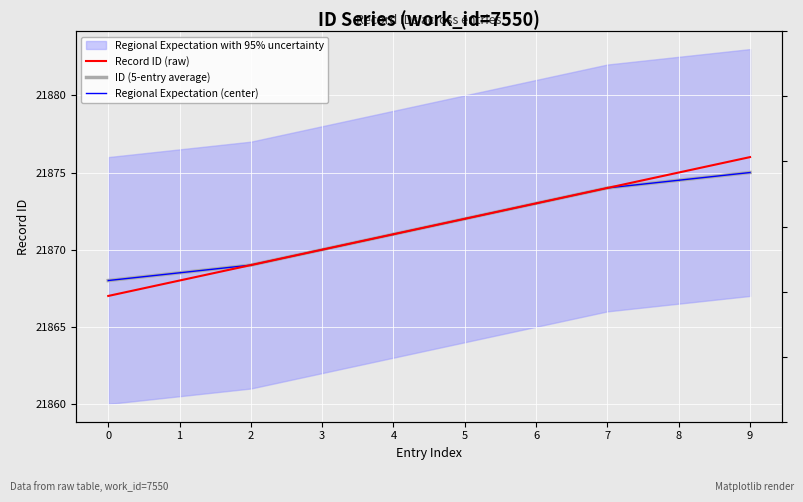

True or false: Regional Expectation (center) has more than 0 points higher than both neighbors.

False